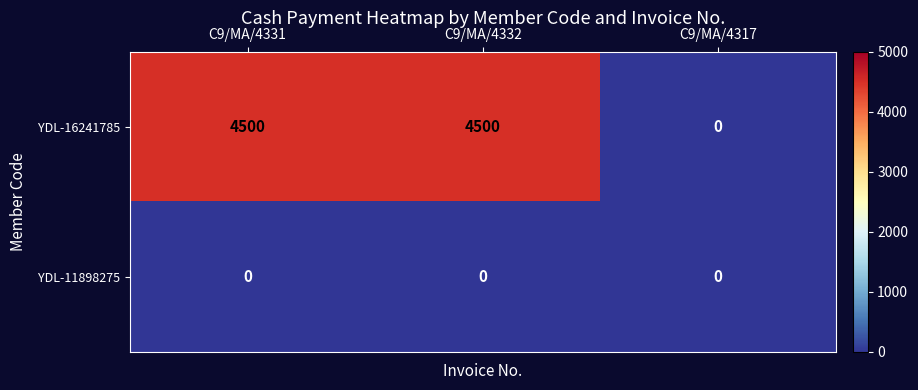

How many categories are shown in the chart?

3